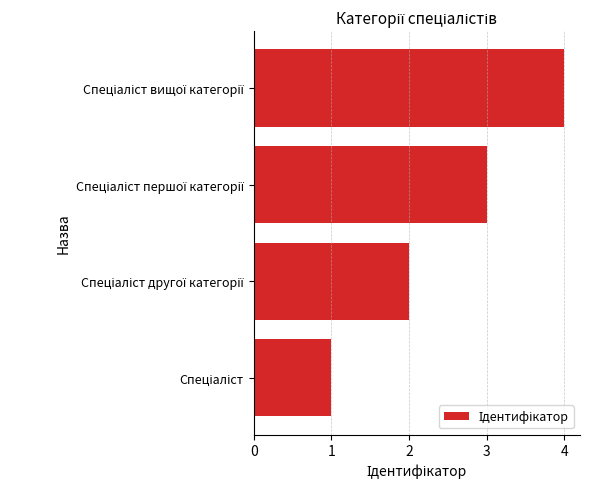

What is the difference between the maximum and minimum values?

3